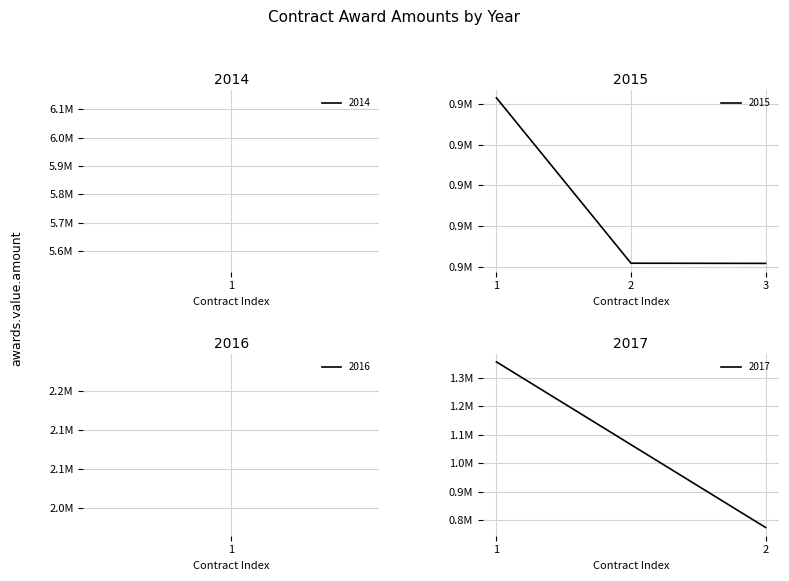

Is this an area chart (filled region under the line)?

No